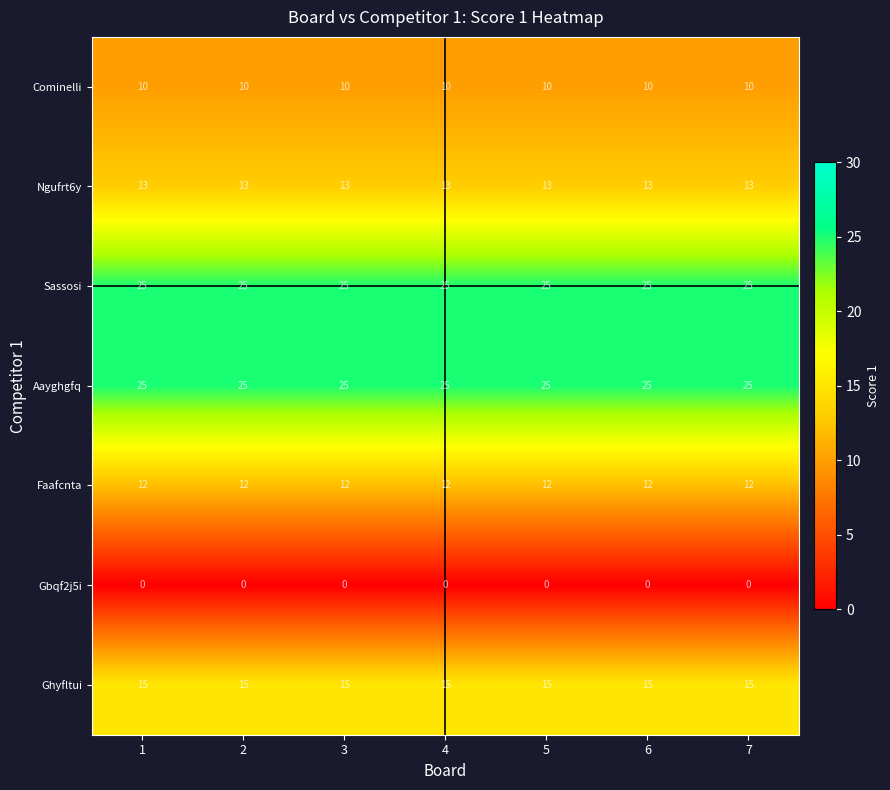

What is the difference between the highest and lowest values at 6?

25